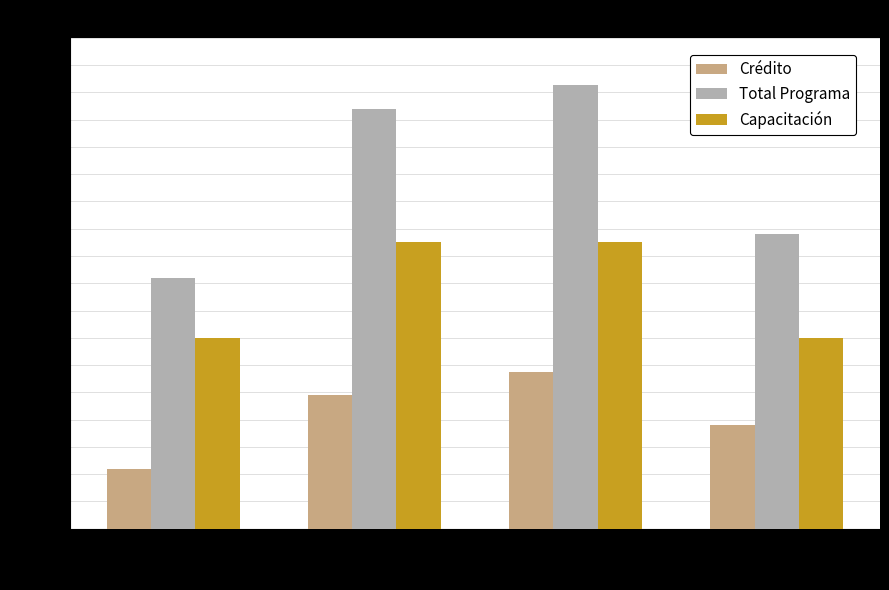

At how many categories does at least one series exceed 181?

4